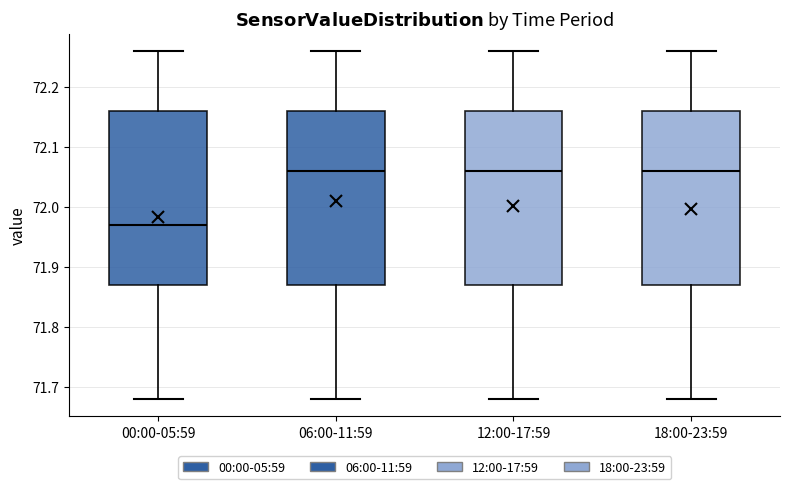

Reading left to right, read every box against the y-axis: the position of its median line, the range the box covers, and the ends of its whiskers. The values are not printed on the chart, so give them approximately, as read against the axis.

00:00-05:59: median 71.97, box 71.87 to 72.16, whiskers 71.68 to 72.26
06:00-11:59: median 72.06, box 71.87 to 72.16, whiskers 71.68 to 72.26
12:00-17:59: median 72.06, box 71.87 to 72.16, whiskers 71.68 to 72.26
18:00-23:59: median 72.06, box 71.87 to 72.16, whiskers 71.68 to 72.26